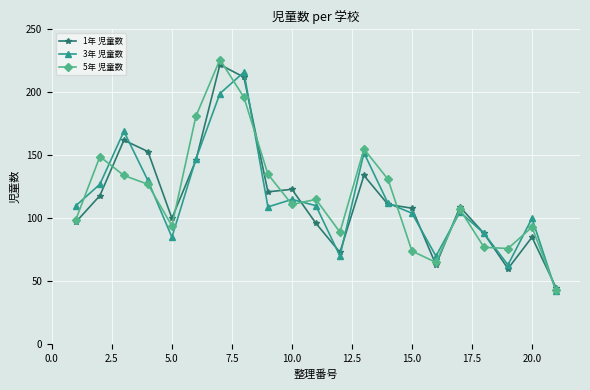

What is the lowest value of the 3年 児童数 series?

42